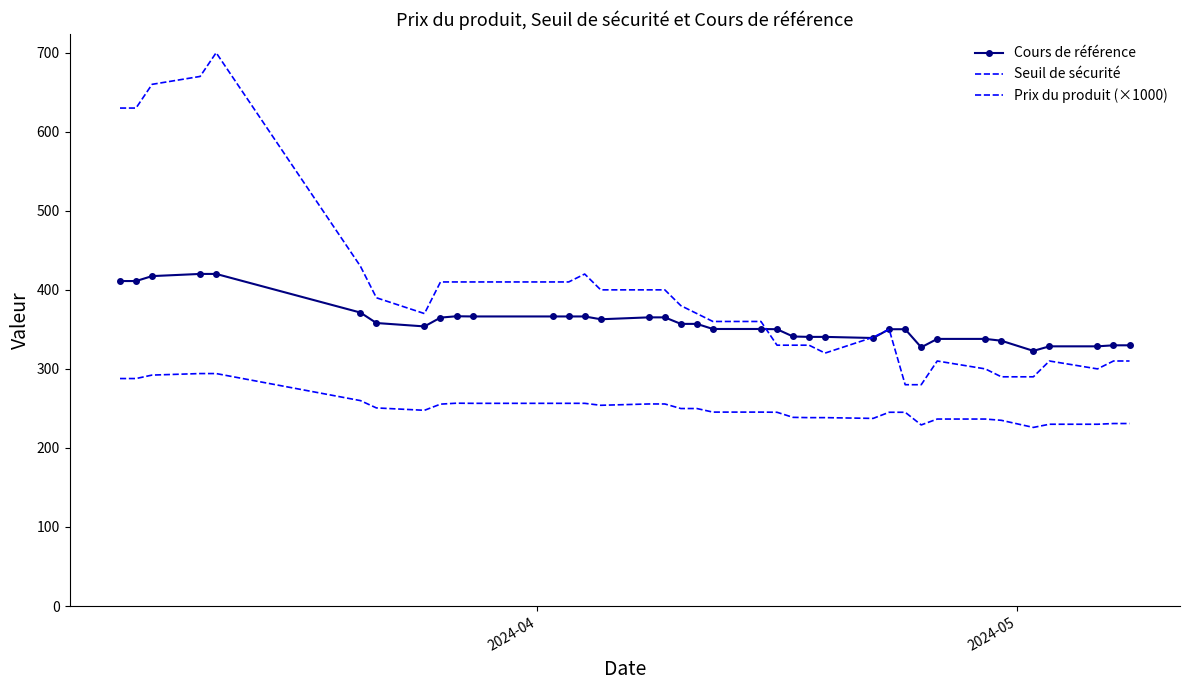

True or false: Seuil de sécurité has more than 1 points higher than both neighbors.

False